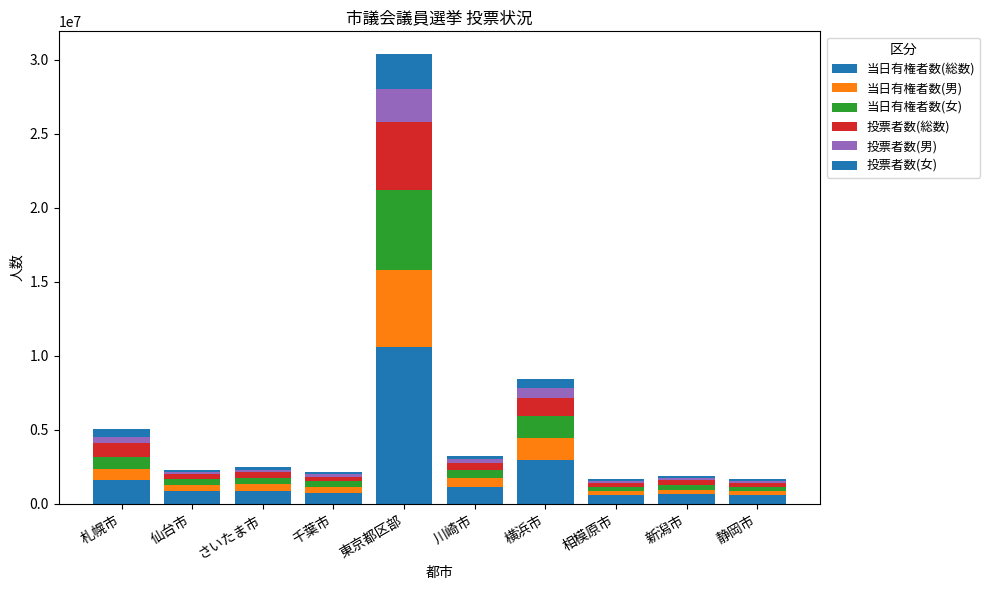

Which series has the widest spread of values?

当日有権者数(総数)